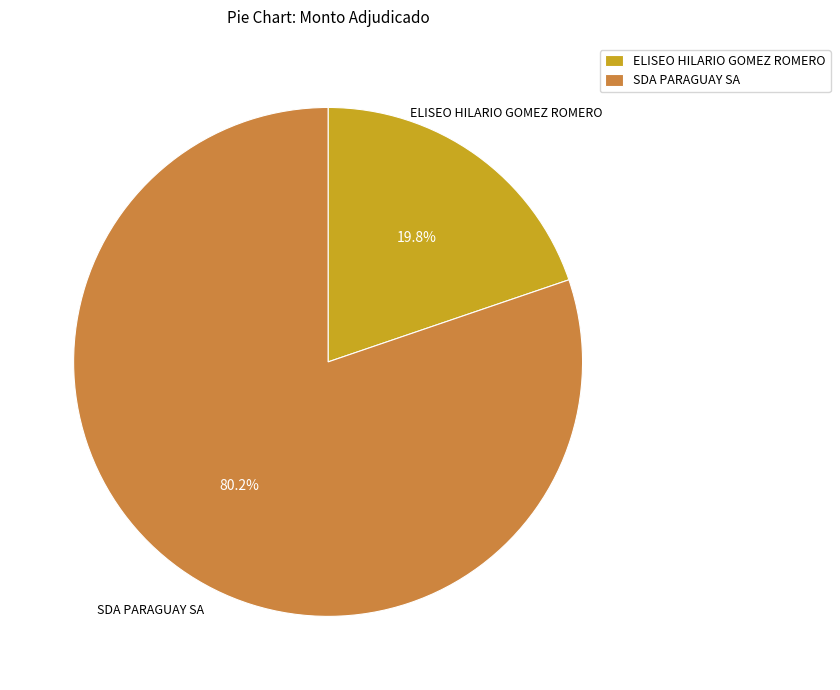

Which has a higher value, ELISEO HILARIO GOMEZ ROMERO or SDA PARAGUAY SA?

SDA PARAGUAY SA